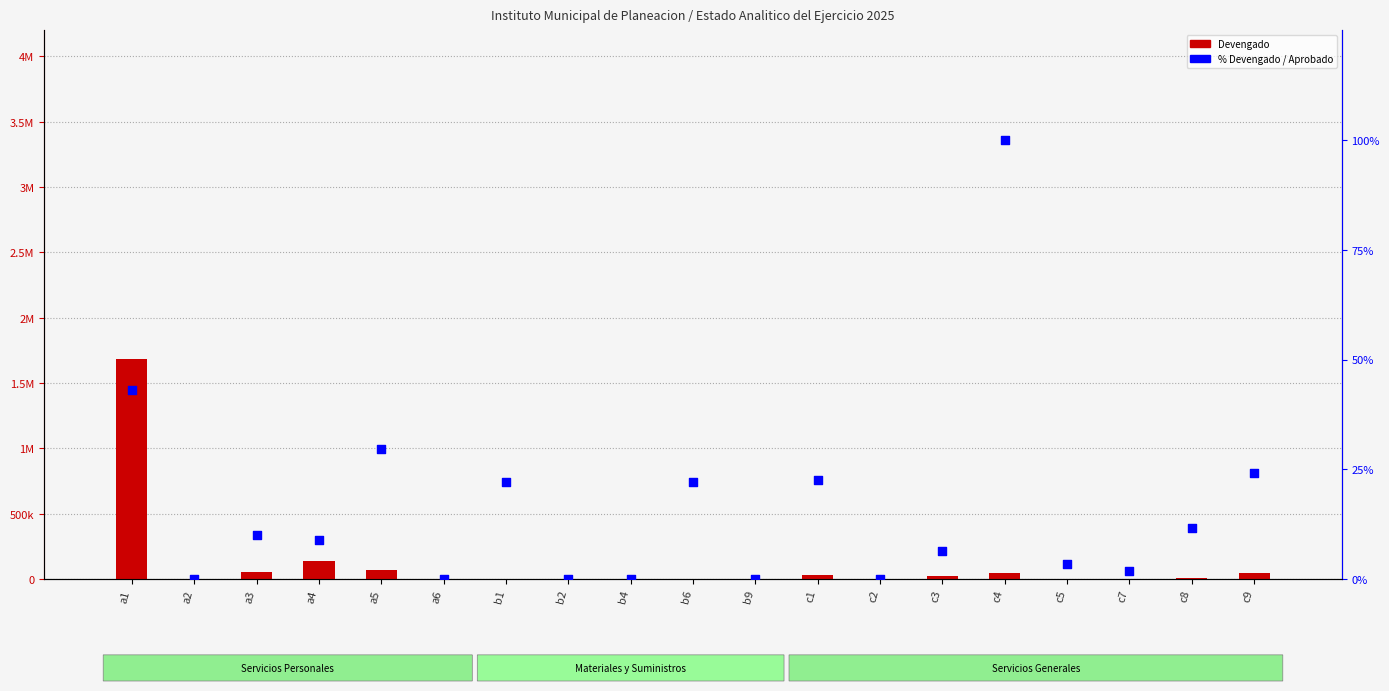

What are all the series names shown in the legend?

Devengado, % Devengado/Aprobado